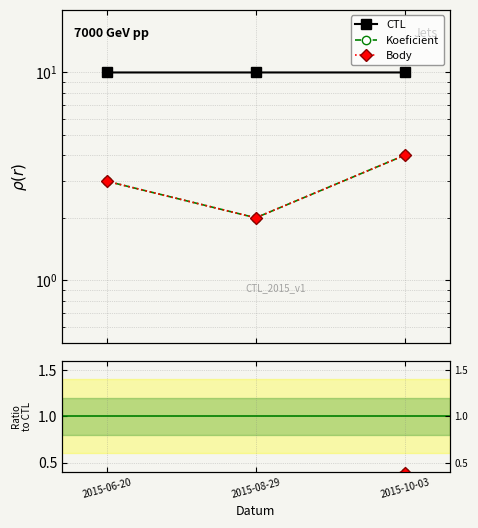

What position from the left is 2015-08-29?

2